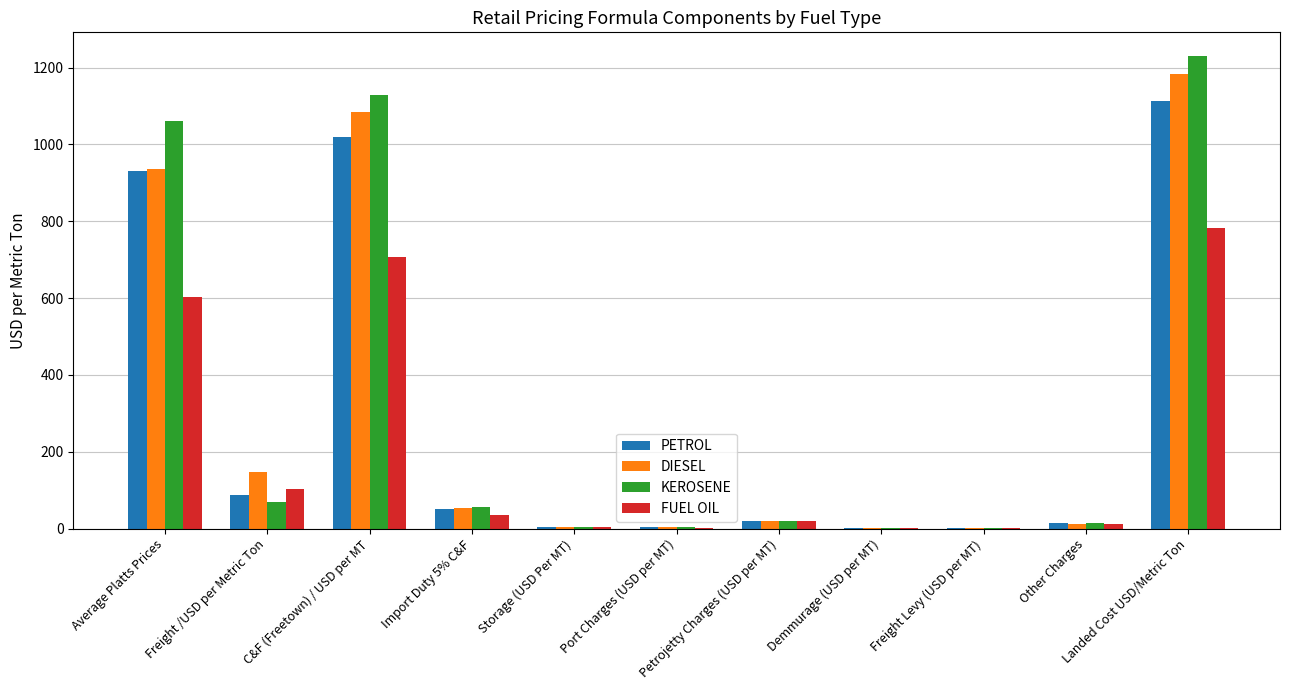

What is the highest value of the DIESEL series?

1182.3